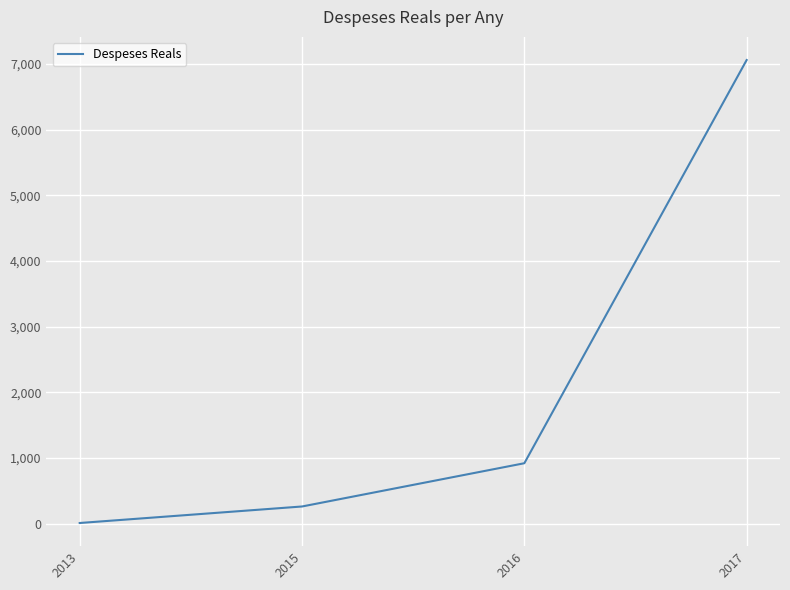

At which category does the chart reach its minimum across all series?

2013